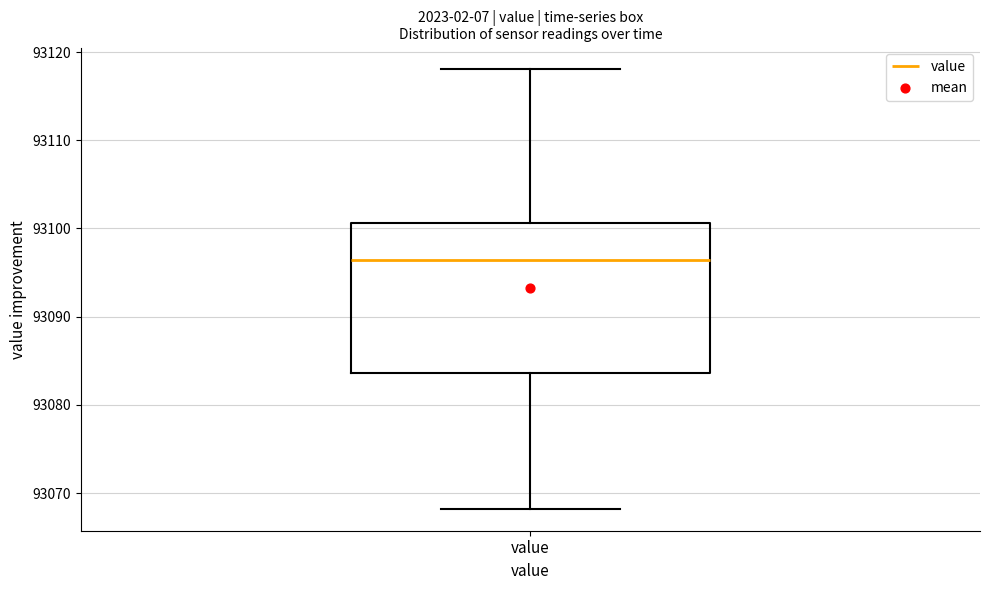

Where does the median line of the box for value sit on the y-axis? The values are not printed on the chart, so give them approximately, as read against the axis.

93096